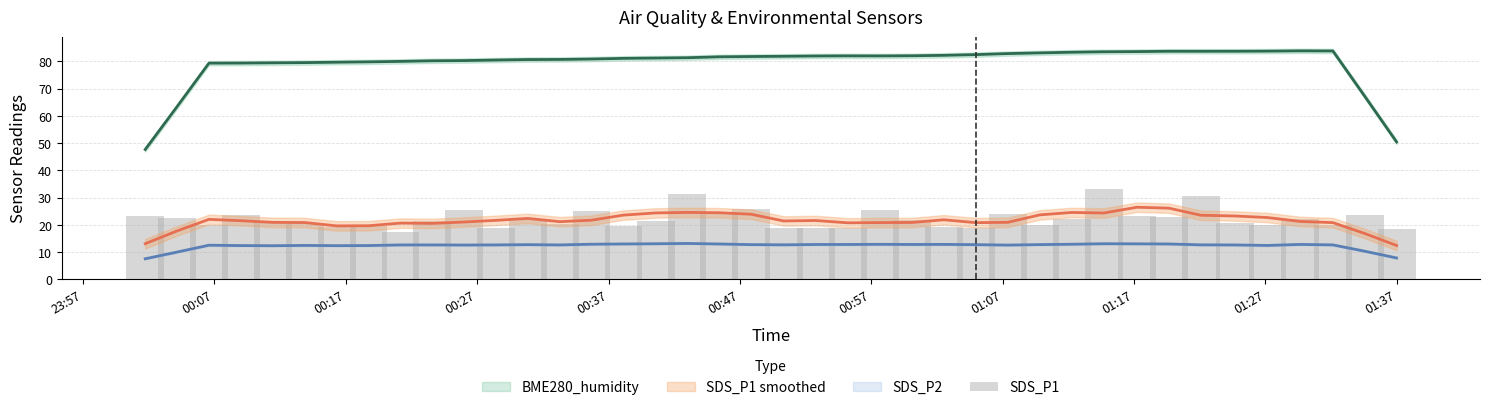

What is the sum of all values?

884.7